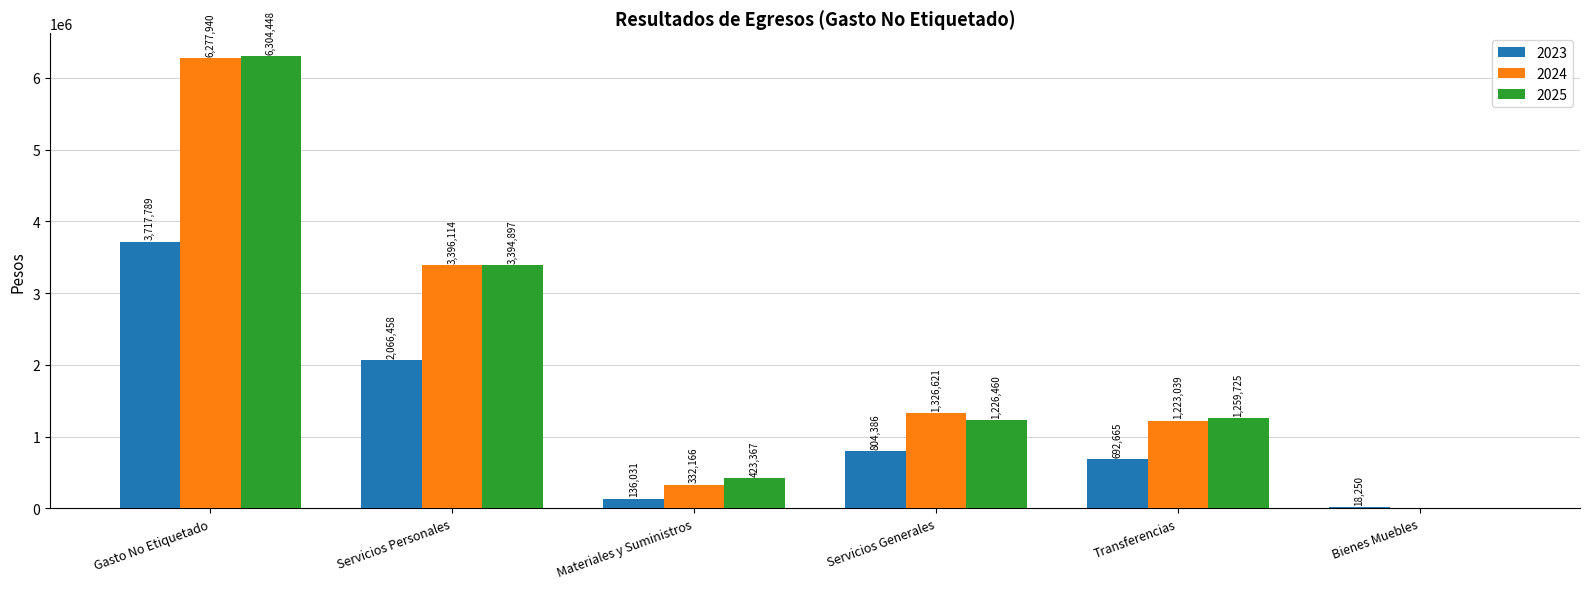

The value of 2025 at Transferencias is 2055866.8. True or false?

False